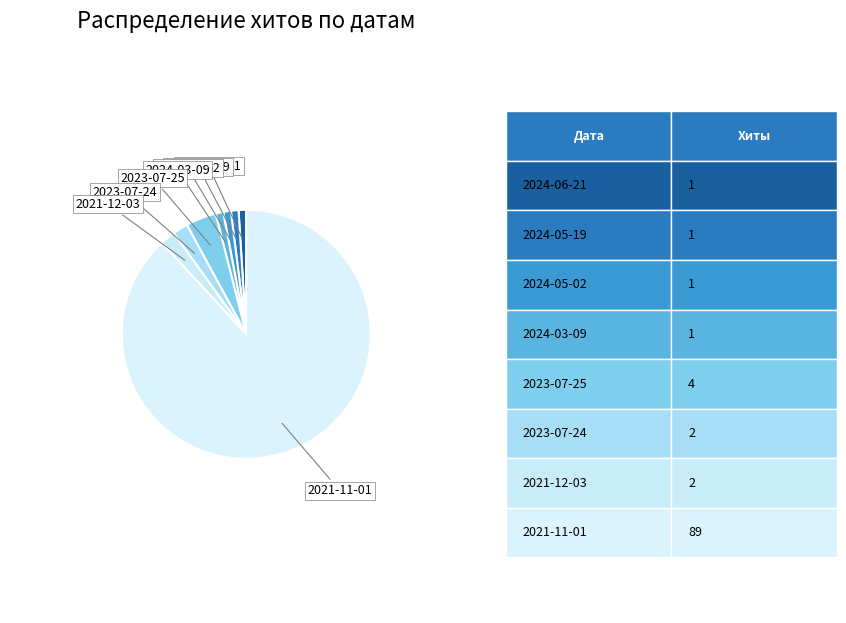

Rank the categories by value from lowest to highest.

2024-06-21, 2024-05-19, 2024-05-02, 2024-03-09, 2023-07-24, 2021-12-03, 2023-07-25, 2021-11-01